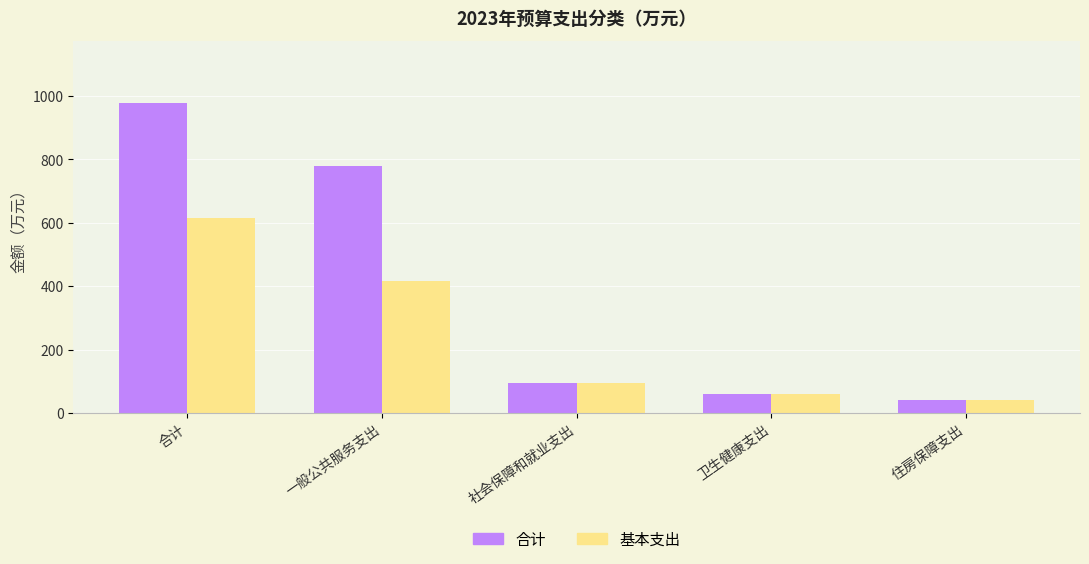

What is the value of the 基本支出 bar at the 4th from the left?

60.6